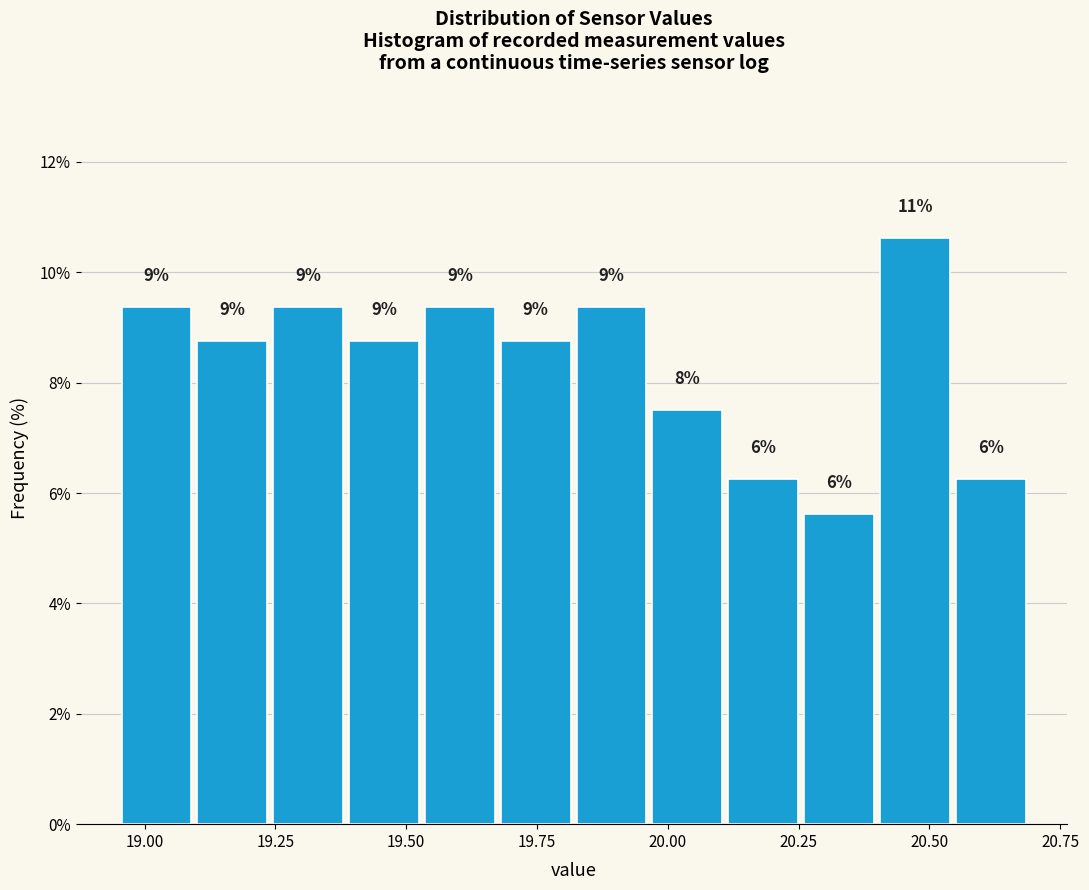

Read against the x-axis, roughly where is the centre of the tallest bar?

20.45